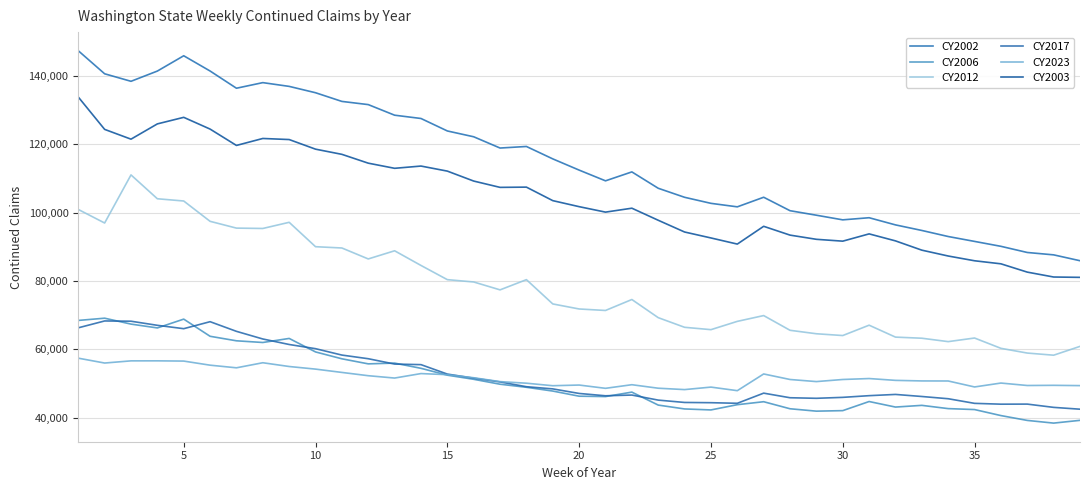

True or false: CY2003 and CY2017 cross at least once.

False